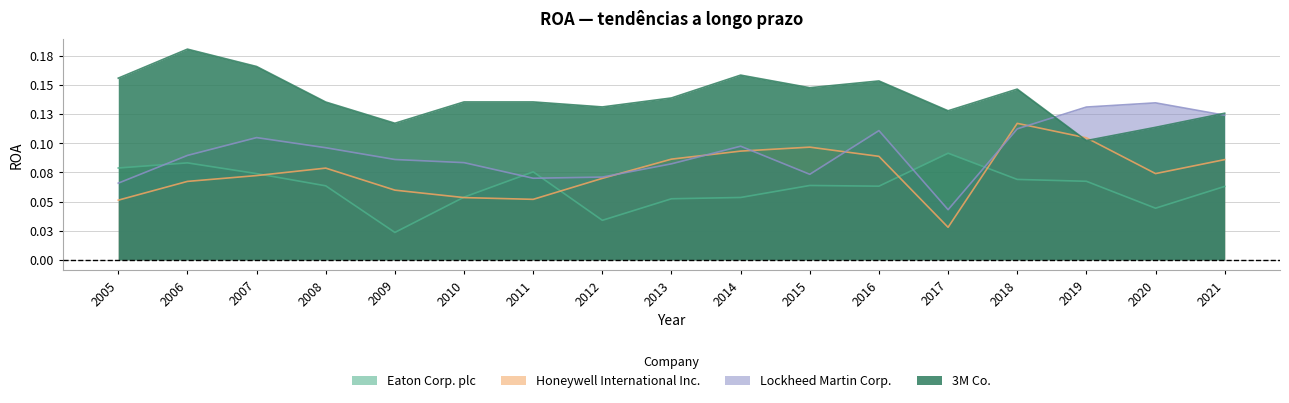

How many Honeywell International Inc. values are between 0 and 1?

17